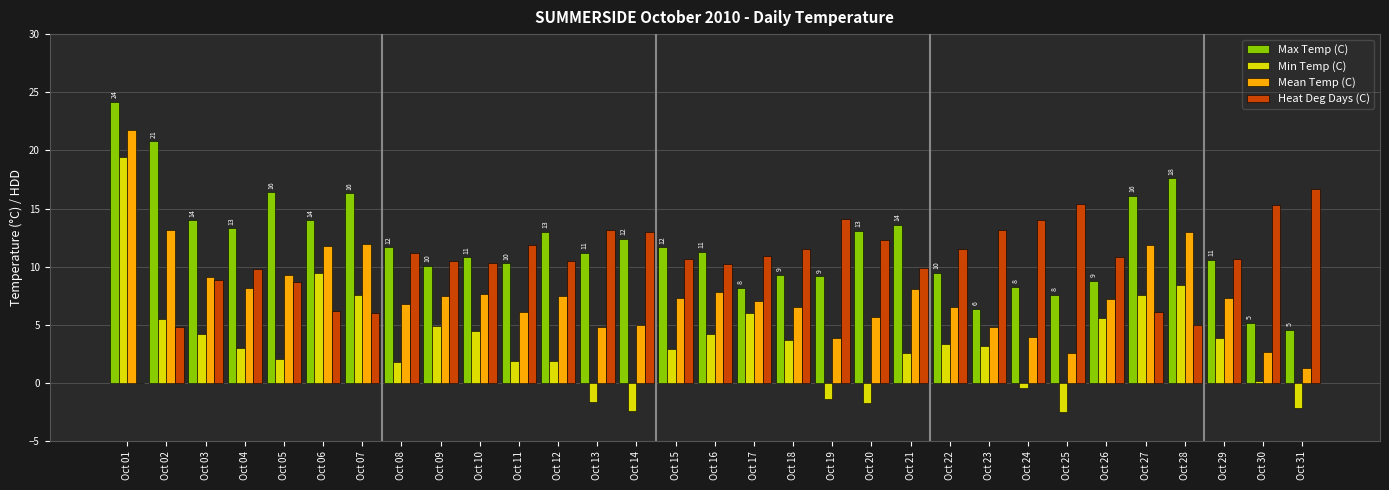

What is the sum of all Max Temp (C) values?

369.6